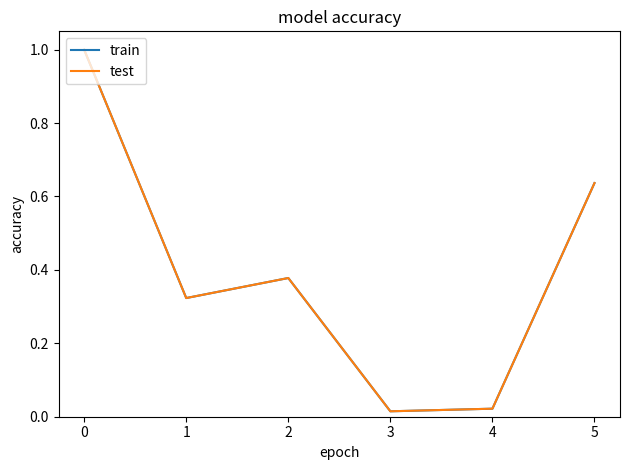

Does the chart display data point markers on the line(s)?

No